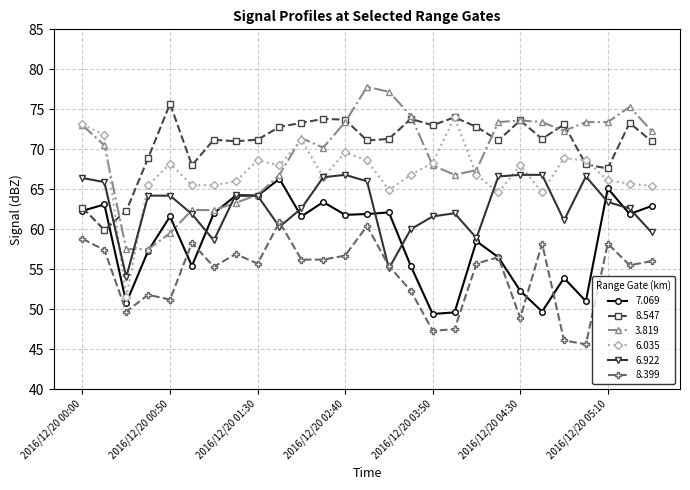

What are all the series names shown in the legend?

7.069, 8.547, 3.819, 6.035, 6.922, 8.399